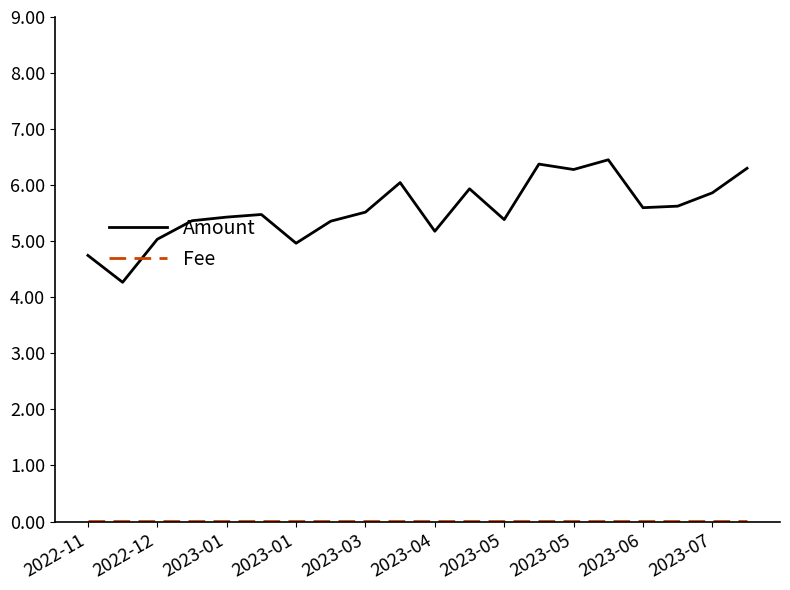

Which series has the largest total across all categories?

Amount